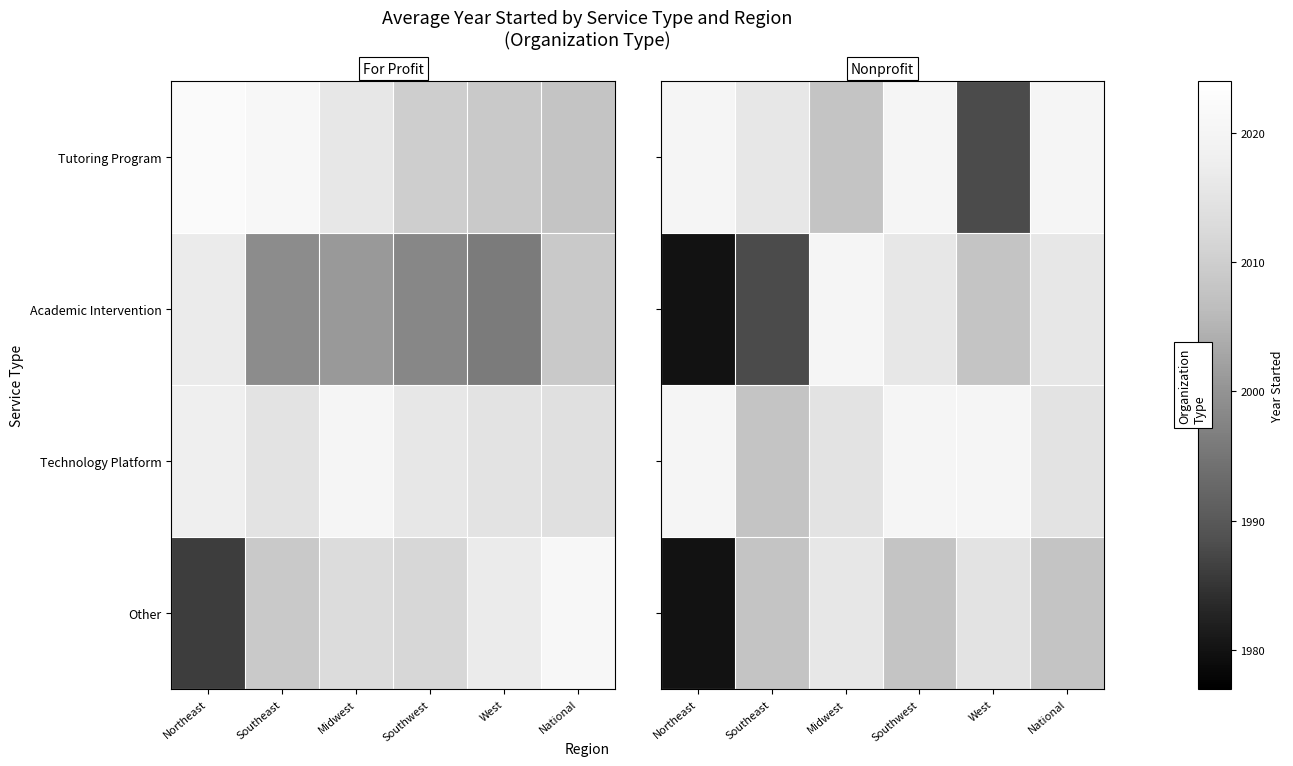

How many distinct data groups are displayed?

4